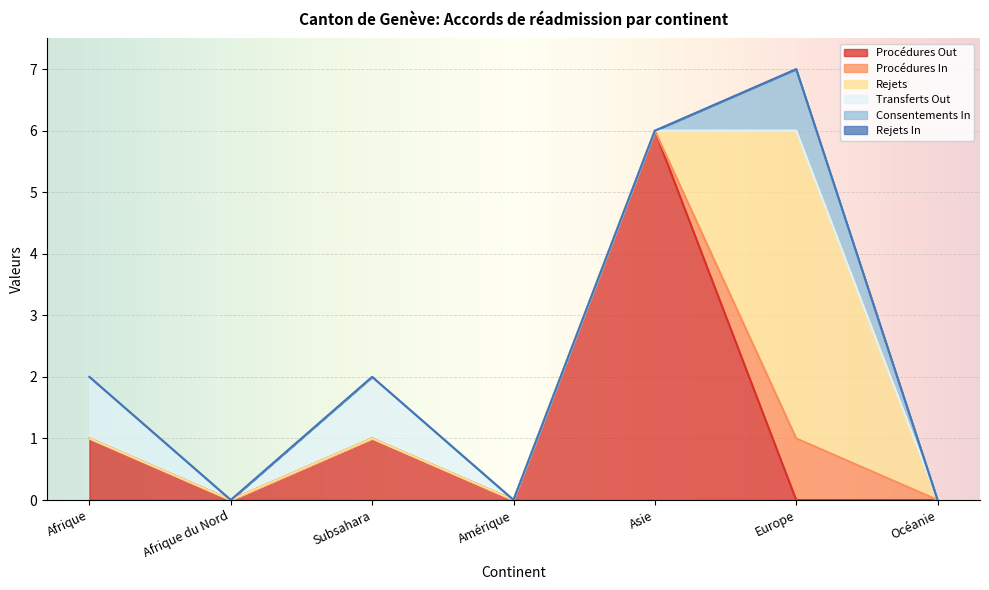

Is it true that Rejets equals 0 at Afrique?

True